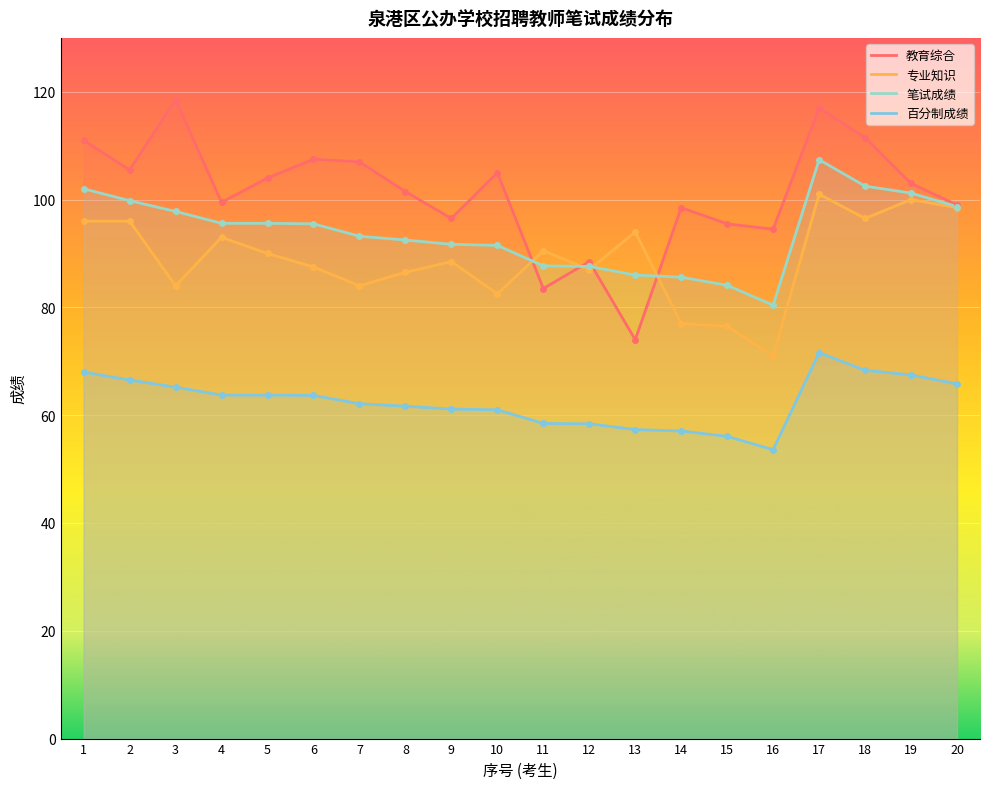

What is the difference between the 笔试成绩 values at 2 and 8?

7.3